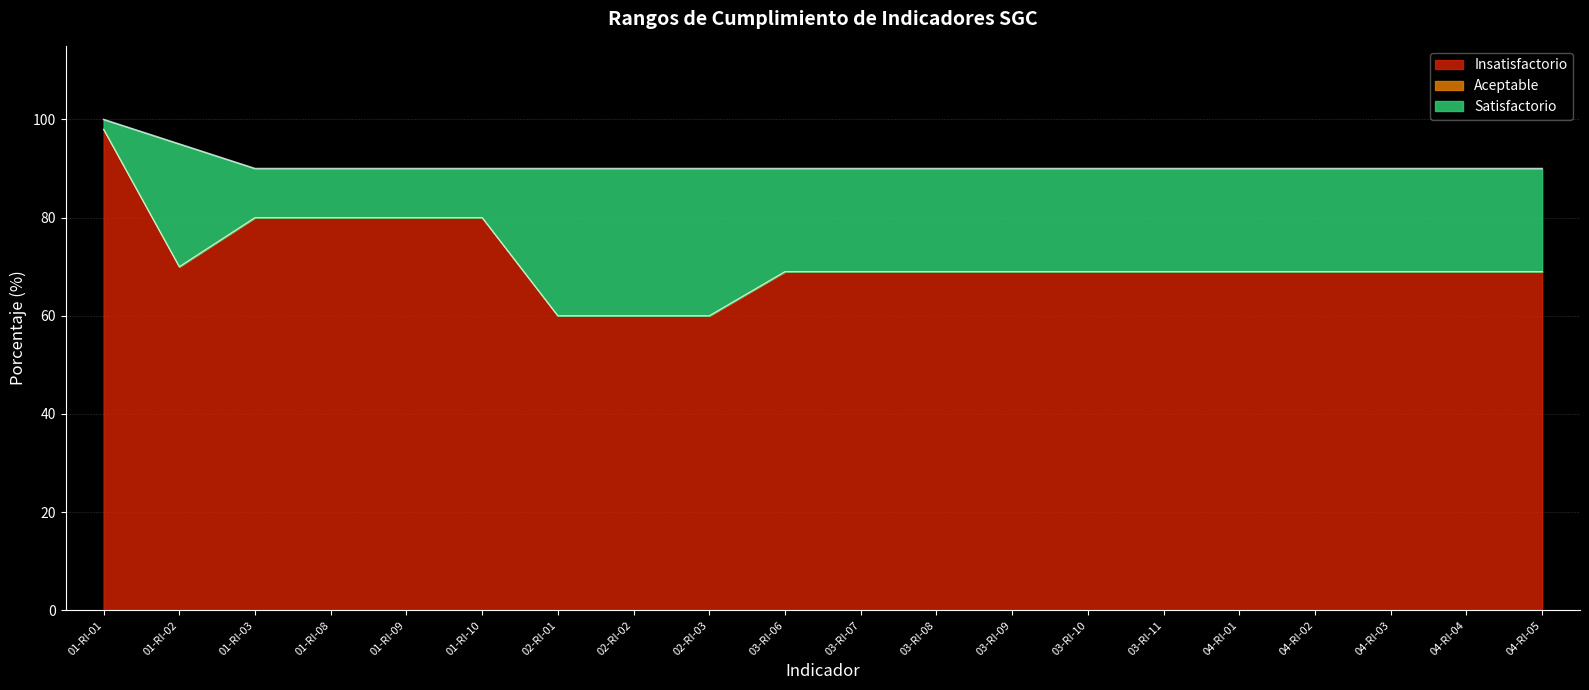

What is the difference between the highest and lowest values at 01-RI-08?

10